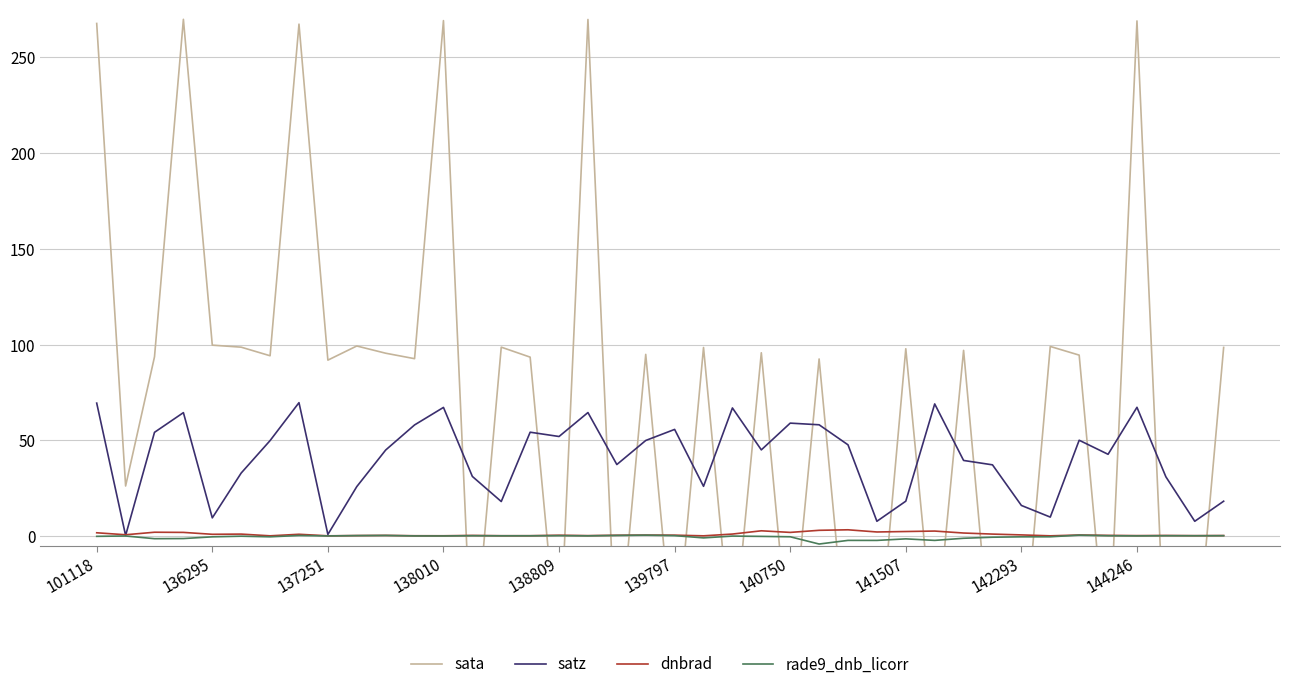

What position from the left is 138809?

17